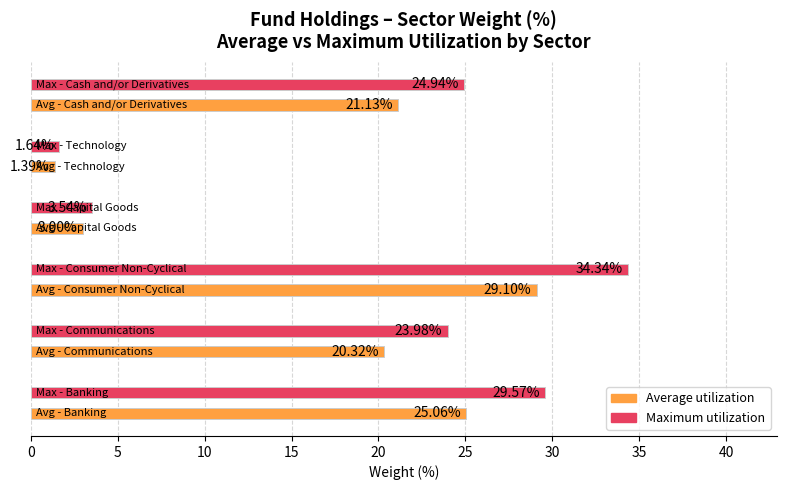

At how many categories does at least one series exceed 10?

4